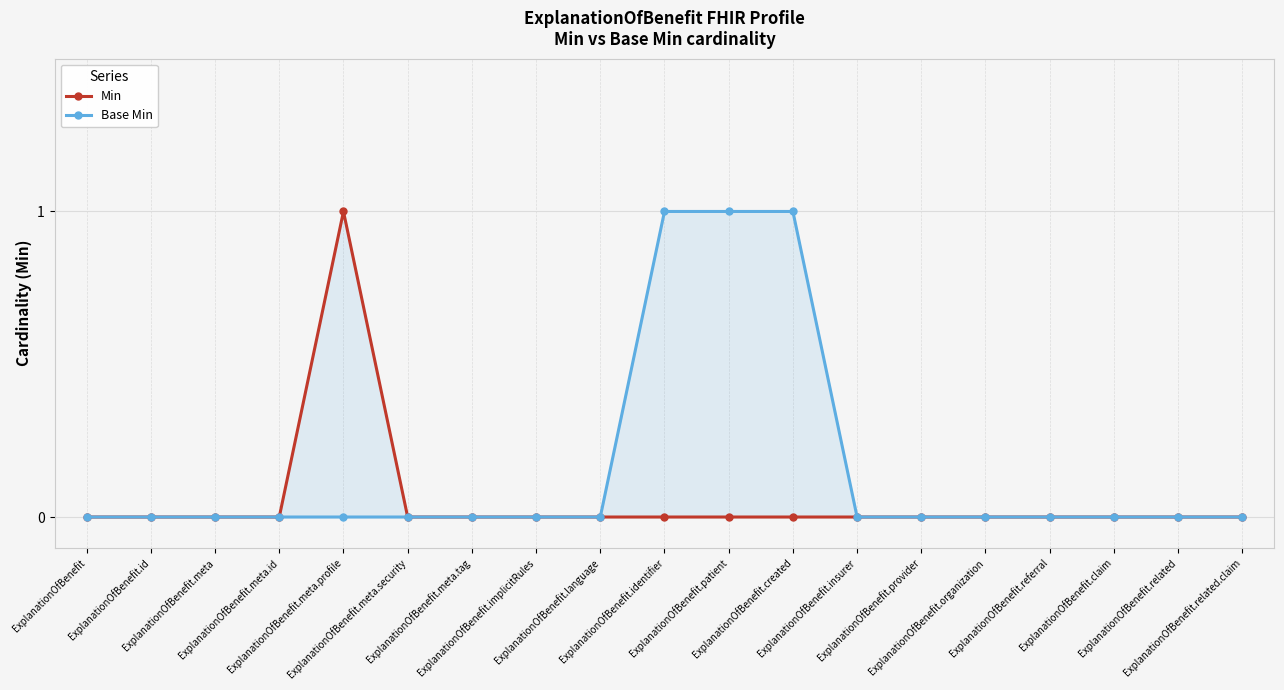

At which category does the chart reach its minimum across all series?

ExplanationOfBenefit